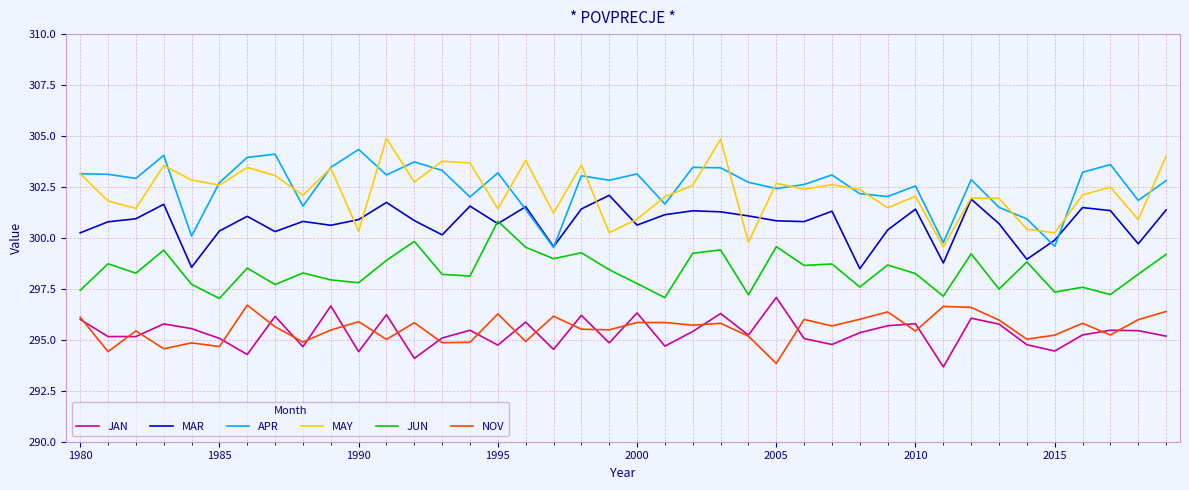

What is the minimum value for MAY?

299.6